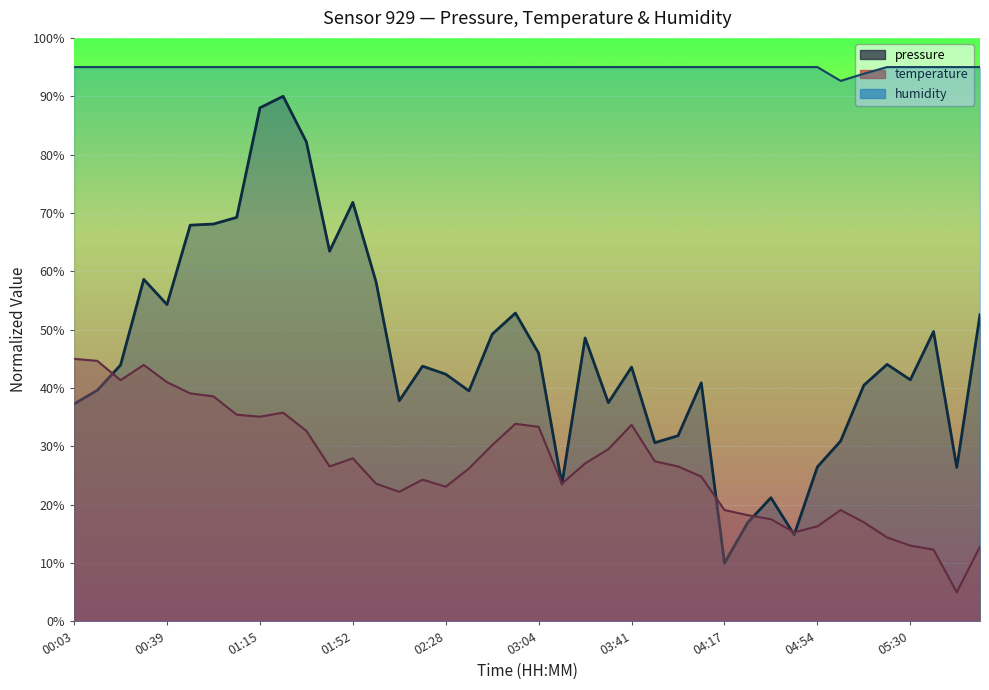

In humidity, how many points are lower than both neighbors (excluding endpoints)?

1